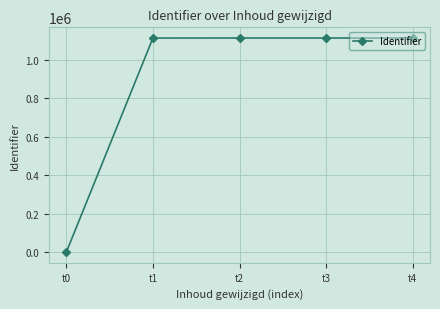

Where is the data nearest to the value 555969?

t1